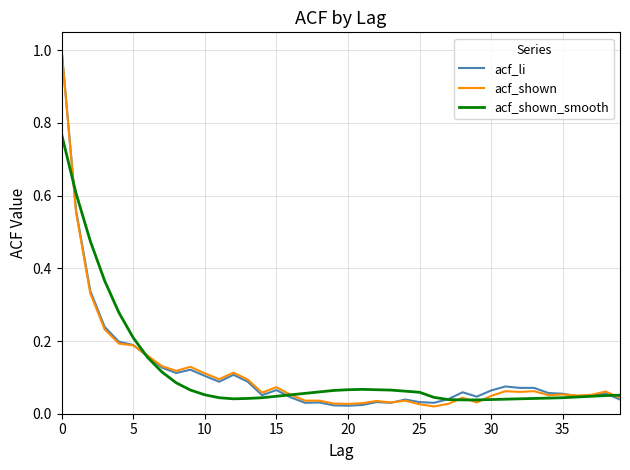

Reading left to right, list all the values displayed in this chart.

acf_li: 1.0	0.6	0.3	0.2	0.2	0.2	0.2	0.1	0.1	0.1	0.1	0.1	0.1	0.1	0.1	0.1	0.0	0.0	0.0	0.0	0.0	0.0	0.0	0.0	0.0	0.0	0.0	0.0	0.1	0.0	0.1	0.1	0.1	0.1	0.1	0.1	0.0	0.0	0.1	0.0
acf_shown: 1.0	0.6	0.3	0.2	0.2	0.2	0.2	0.1	0.1	0.1	0.1	0.1	0.1	0.1	0.1	0.1	0.1	0.0	0.0	0.0	0.0	0.0	0.0	0.0	0.0	0.0	0.0	0.0	0.0	0.0	0.0	0.1	0.1	0.1	0.1	0.1	0.1	0.1	0.1	0.0
acf_shown_smooth: 0.8	0.6	0.5	0.4	0.3	0.2	0.2	0.1	0.1	0.1	0.1	0.0	0.0	0.0	0.0	0.0	0.1	0.1	0.1	0.1	0.1	0.1	0.1	0.1	0.1	0.1	0.0	0.0	0.0	0.0	0.0	0.0	0.0	0.0	0.0	0.0	0.0	0.0	0.1	0.1